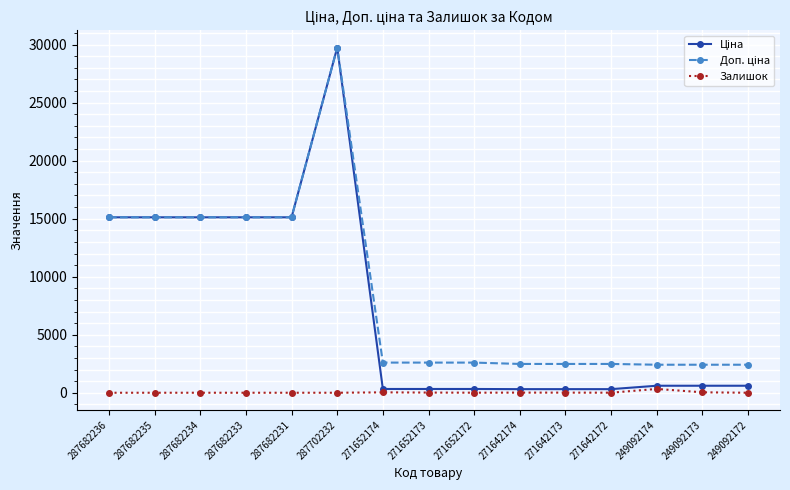

Is it true that Залишок equals 0.0 at 287682234?

True